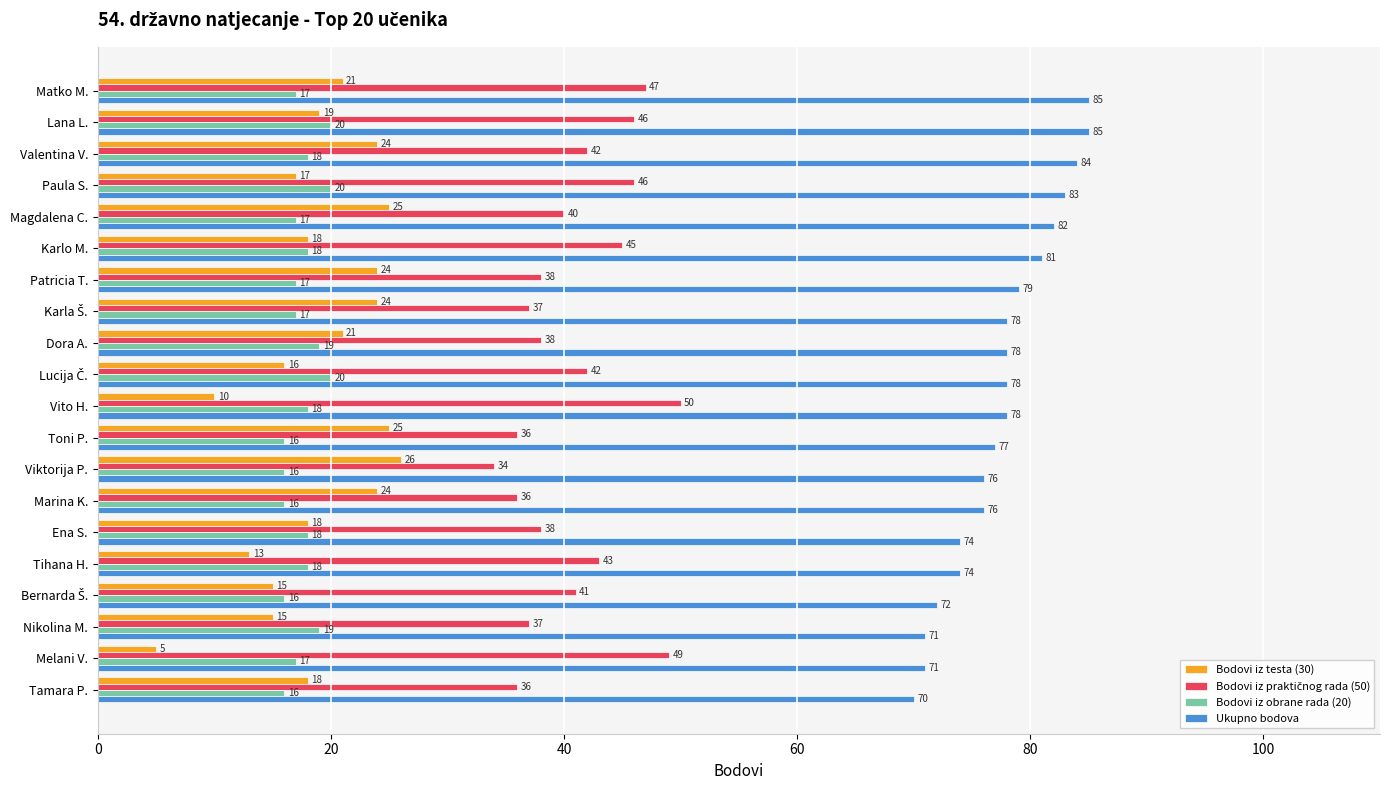

Count the Bodovi iz obrane rada (20) values in the range 17 to 19.

12